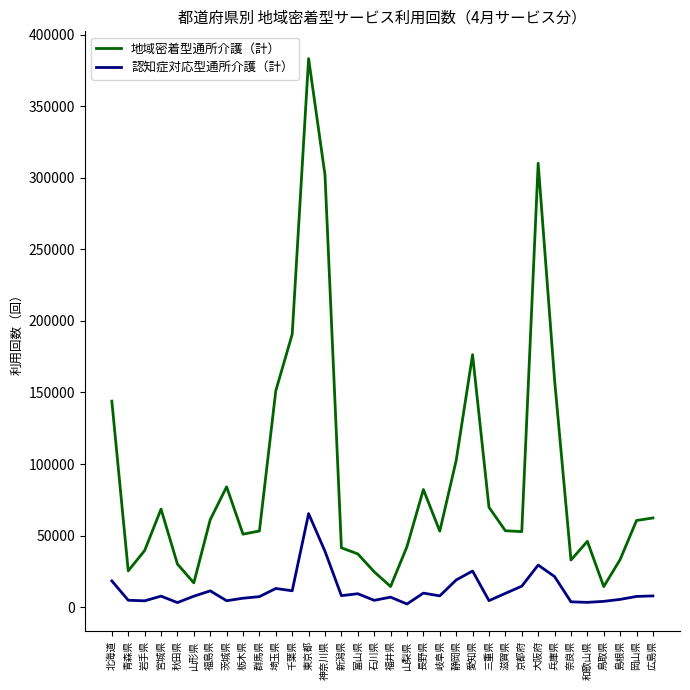

True or false: 地域密着型通所介護（計） has a value of 14386 at 福井県.

True